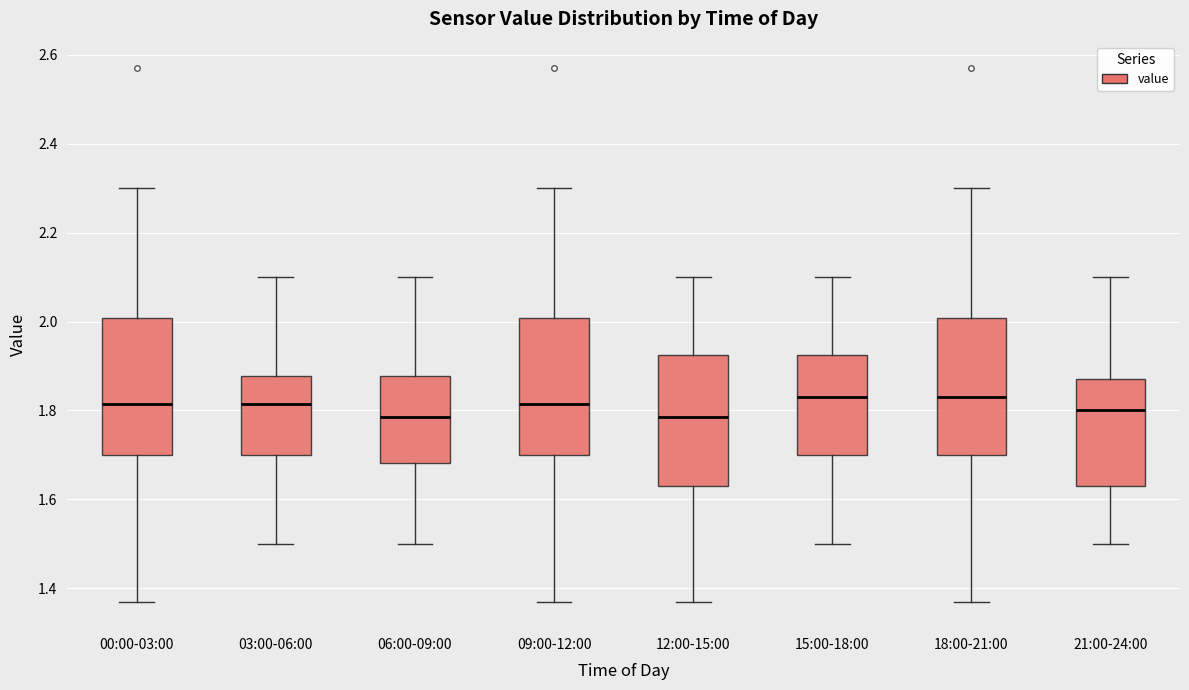

Reading left to right, read every box against the y-axis: the position of its median line, the range the box covers, and the ends of its whiskers. The values are not printed on the chart, so give them approximately, as read against the axis.

00:00-03:00: median 1.82, box 1.70 to 2.00, whiskers 1.38 to 2.30
03:00-06:00: median 1.82, box 1.70 to 1.88, whiskers 1.50 to 2.10
06:00-09:00: median 1.78, box 1.68 to 1.88, whiskers 1.50 to 2.10
09:00-12:00: median 1.82, box 1.70 to 2.00, whiskers 1.38 to 2.30
12:00-15:00: median 1.78, box 1.64 to 1.92, whiskers 1.38 to 2.10
15:00-18:00: median 1.84, box 1.70 to 1.92, whiskers 1.50 to 2.10
18:00-21:00: median 1.84, box 1.70 to 2.00, whiskers 1.38 to 2.30
21:00-24:00: median 1.80, box 1.64 to 1.88, whiskers 1.50 to 2.10